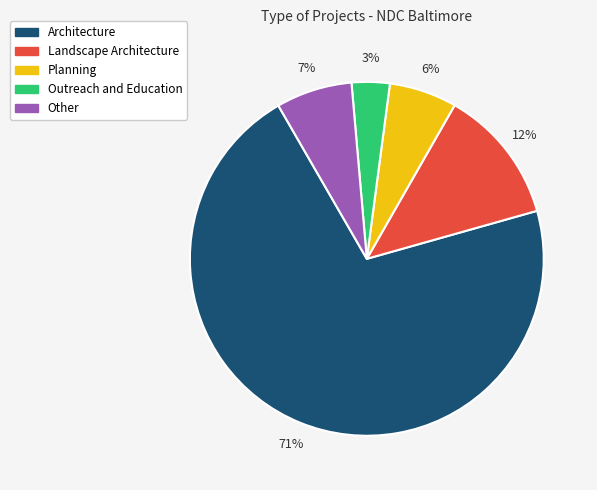

Do Architecture and Landscape Architecture together represent more than half of the pie?

Yes